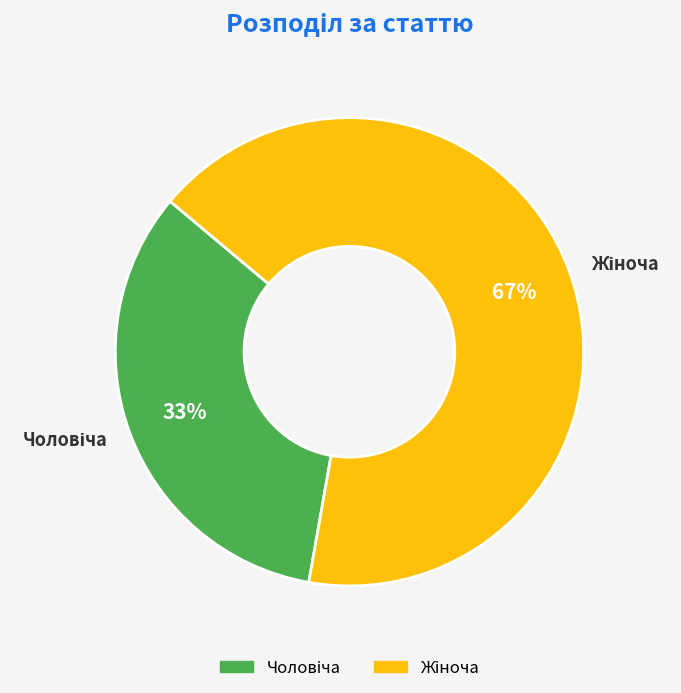

To the nearest percent, what is the average slice percentage?

50%